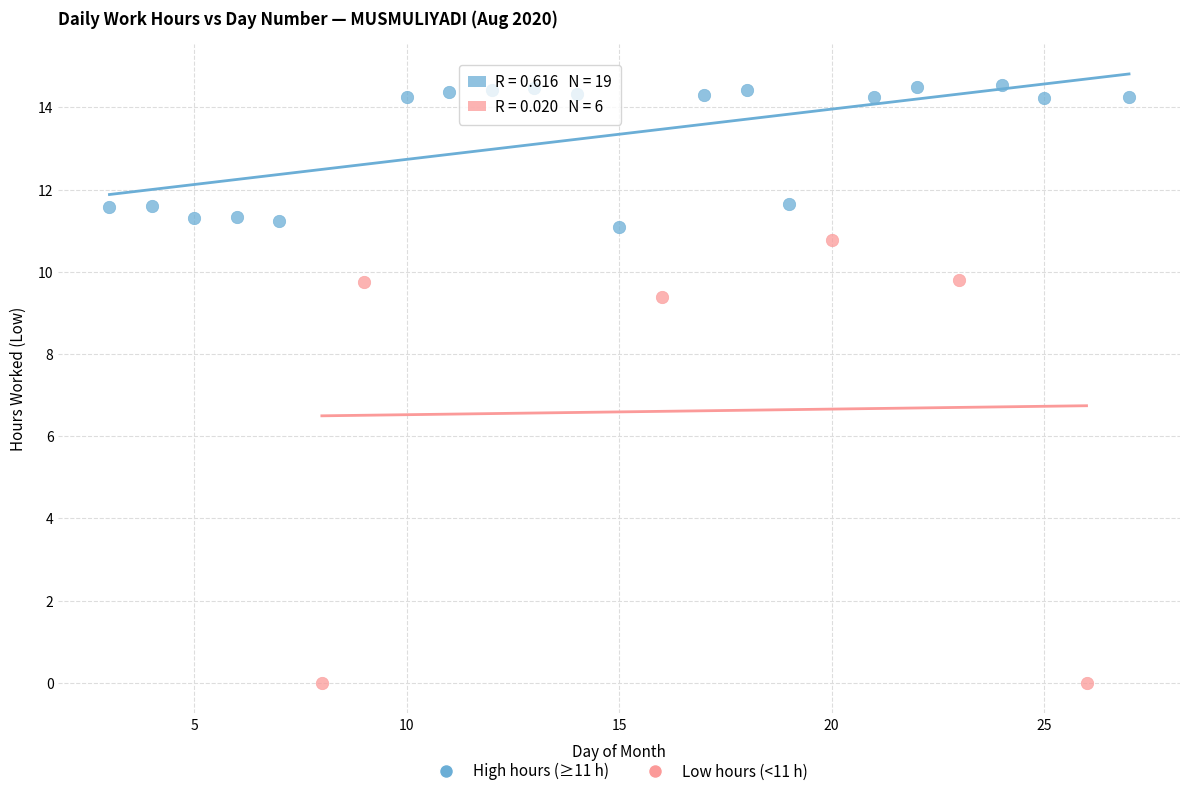

Which series reaches the minimum Y coordinate?

Low hours (<11 h)